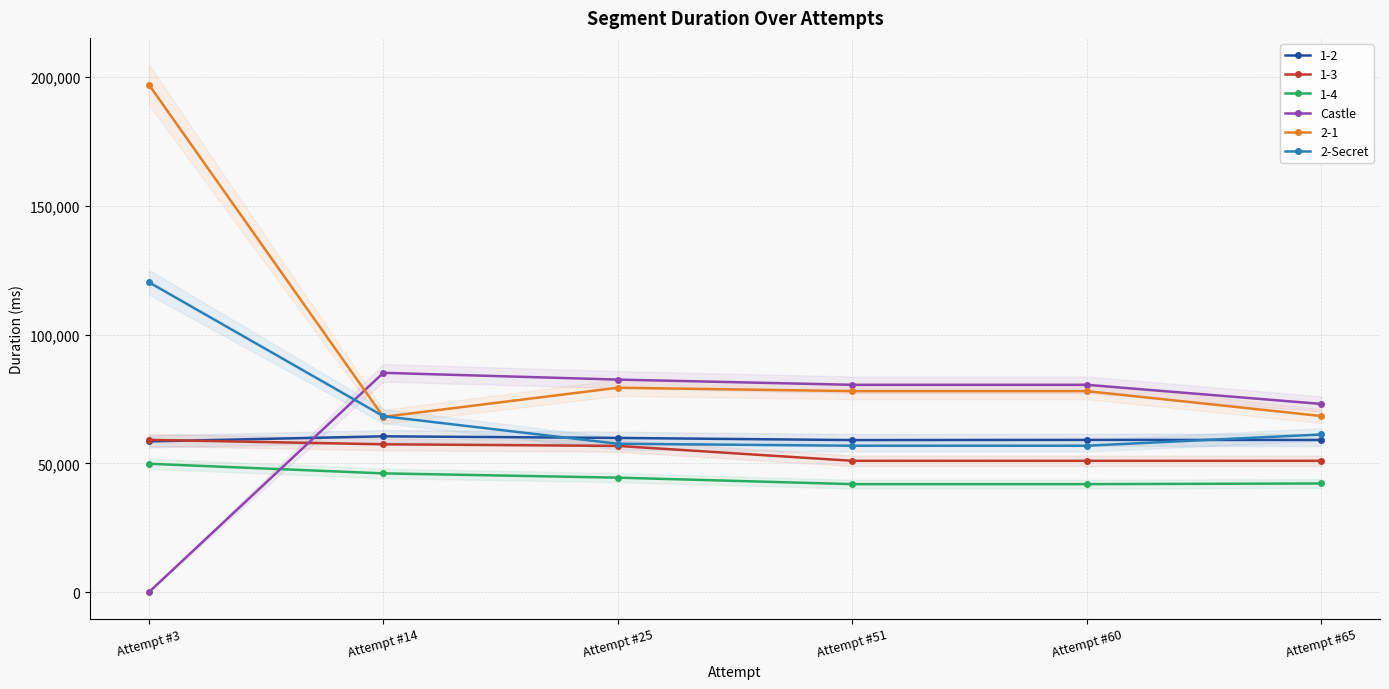

What is the difference between the second highest and second lowest values in the Castle series?

9462